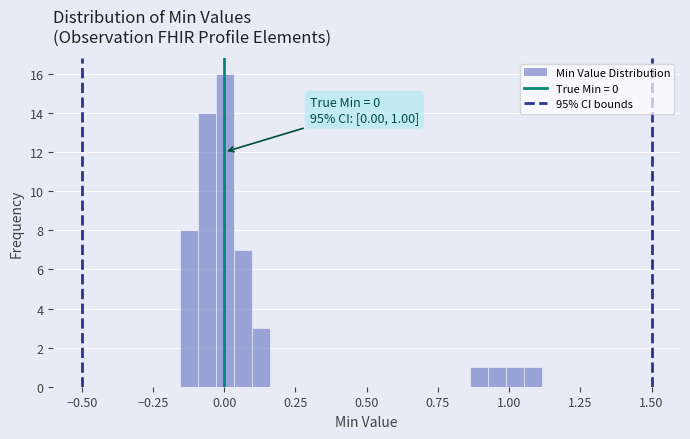

Read against the x-axis, roughly where is the centre of the tallest bar?

0.00